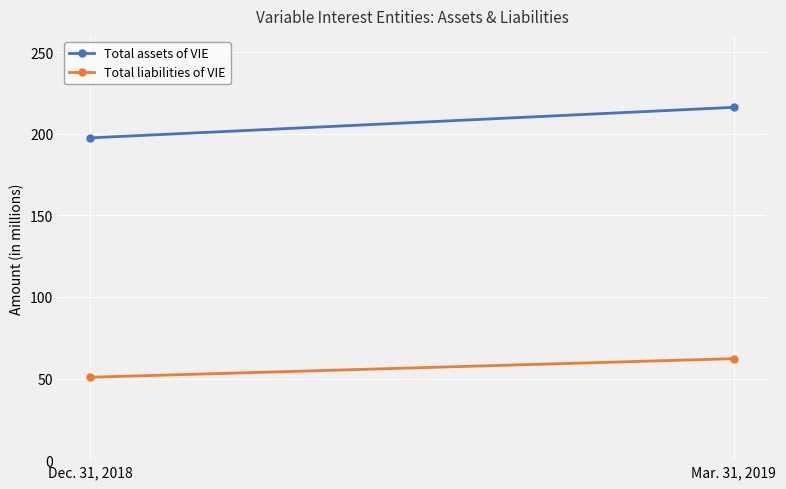

Between Dec. 31, 2018 and Mar. 31, 2019, which series saw the biggest shift?

Total assets of VIE